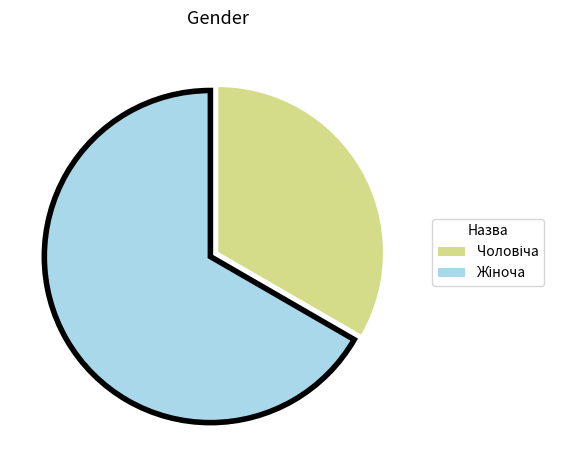

Is there any slice that represents more than half of the pie?

Yes